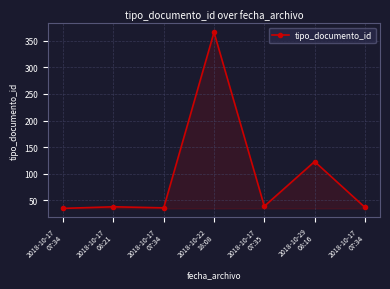

How many lines are shown in the chart?

1